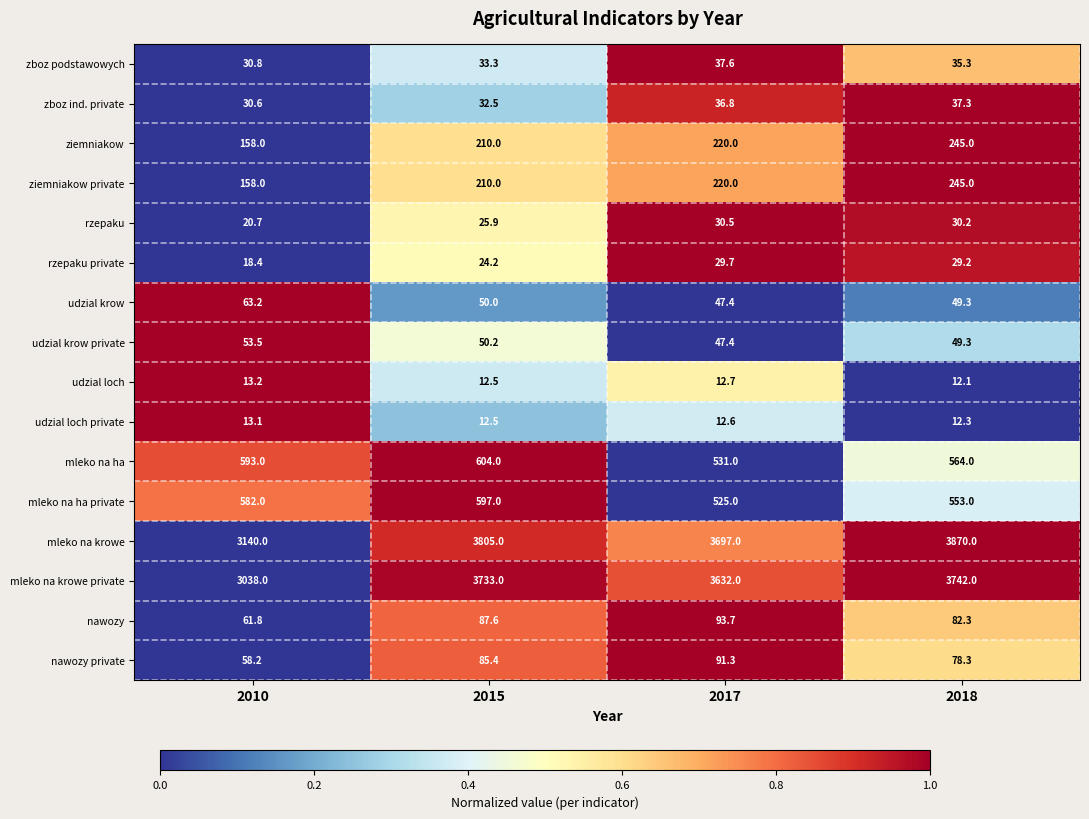

What is the average value of the zboz ind. private series?

34.3